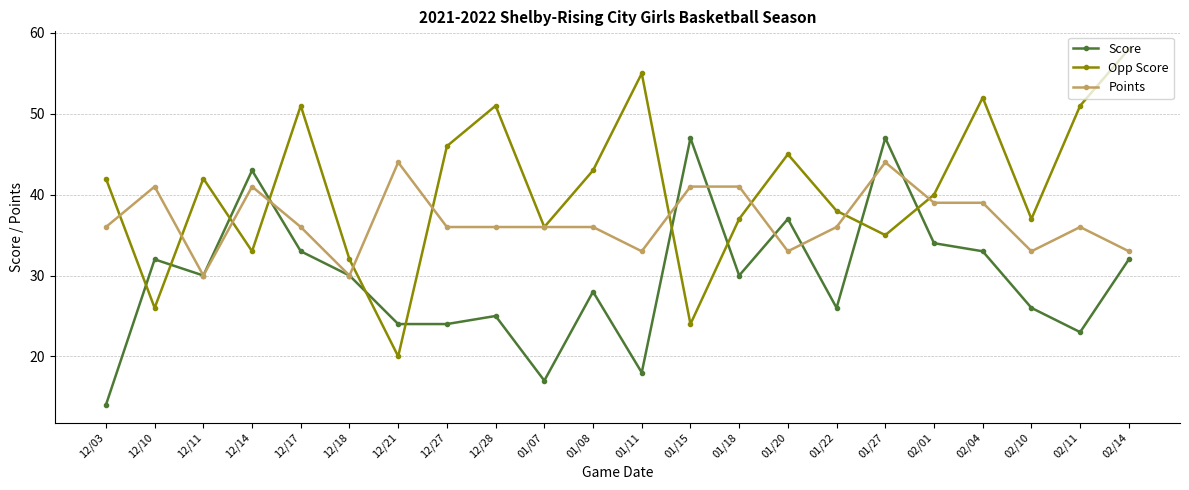

List the series in order of their peak value, lowest first.

Points, Score, Opp Score